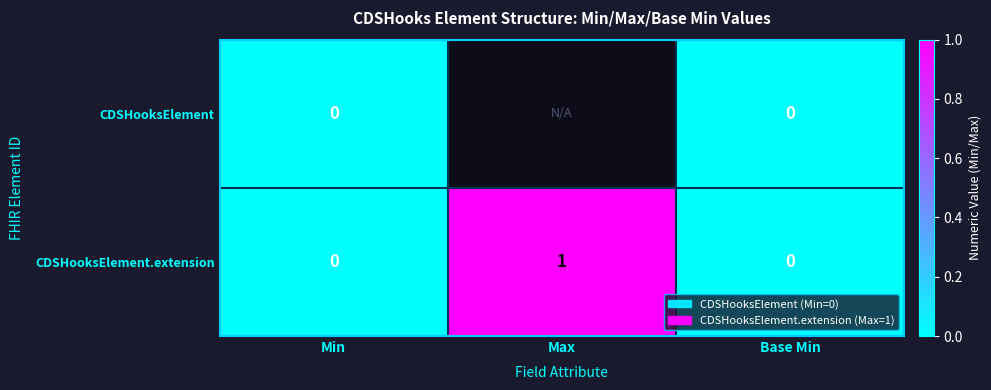

Which label corresponds to the smallest value in the chart?

Min